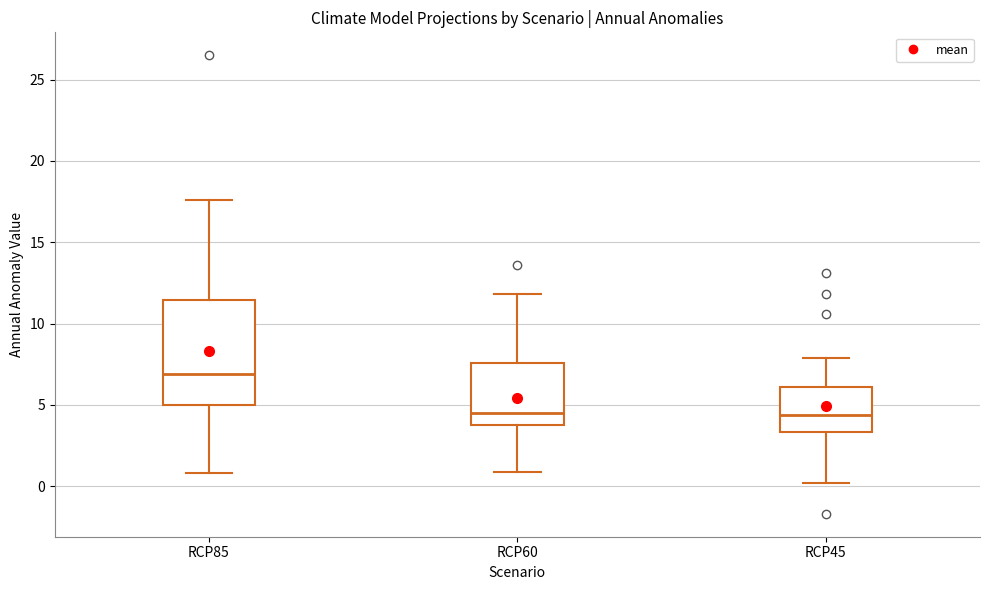

Which box's median line is the highest?

RCP85